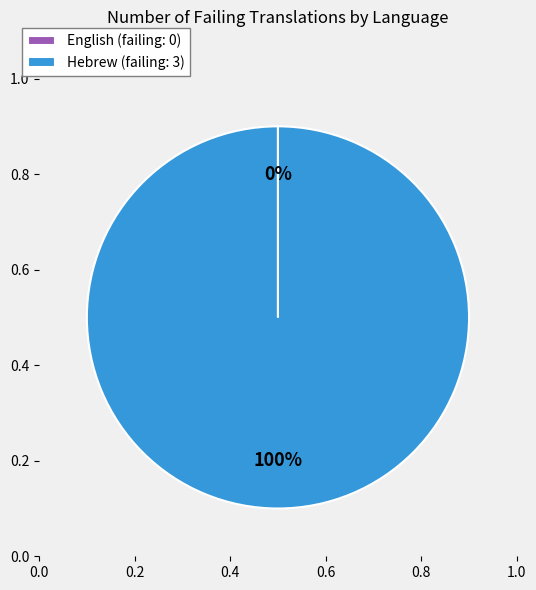

How many slices are in this pie chart?

2